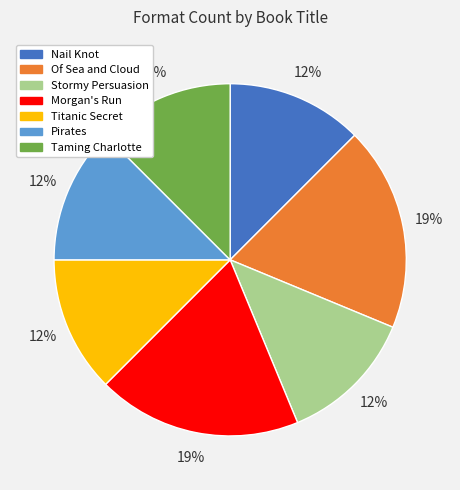

Is the sum of Morgan's Run and Nail Knot greater than half?

No